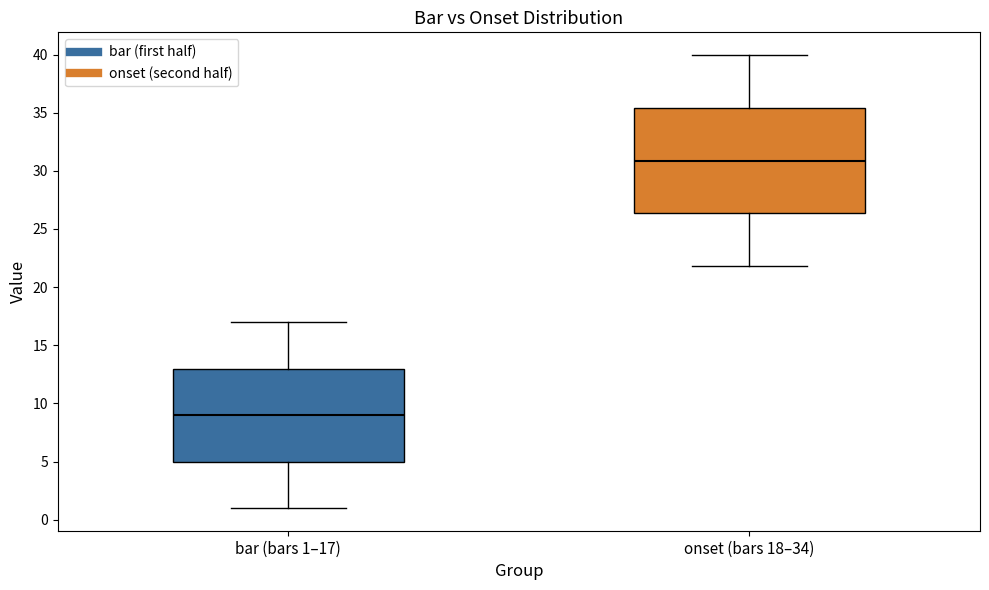

Reading left to right, read every box against the y-axis: the position of its median line, the range the box covers, and the ends of its whiskers. The values are not printed on the chart, so give them approximately, as read against the axis.

bar (bars 1–17): median 9.0, box 5.0 to 13.0, whiskers 1.0 to 17.0
onset (bars 18–34): median 31.0, box 26.5 to 35.5, whiskers 22.0 to 40.0